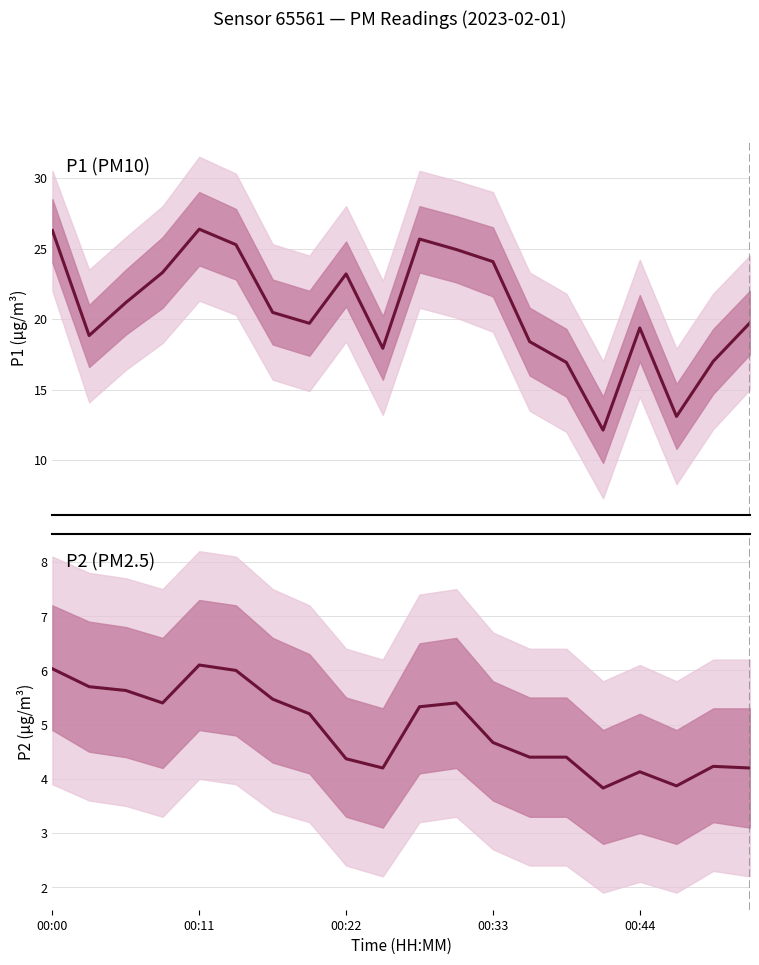

At which label does P1 first exceed 20?

00:00